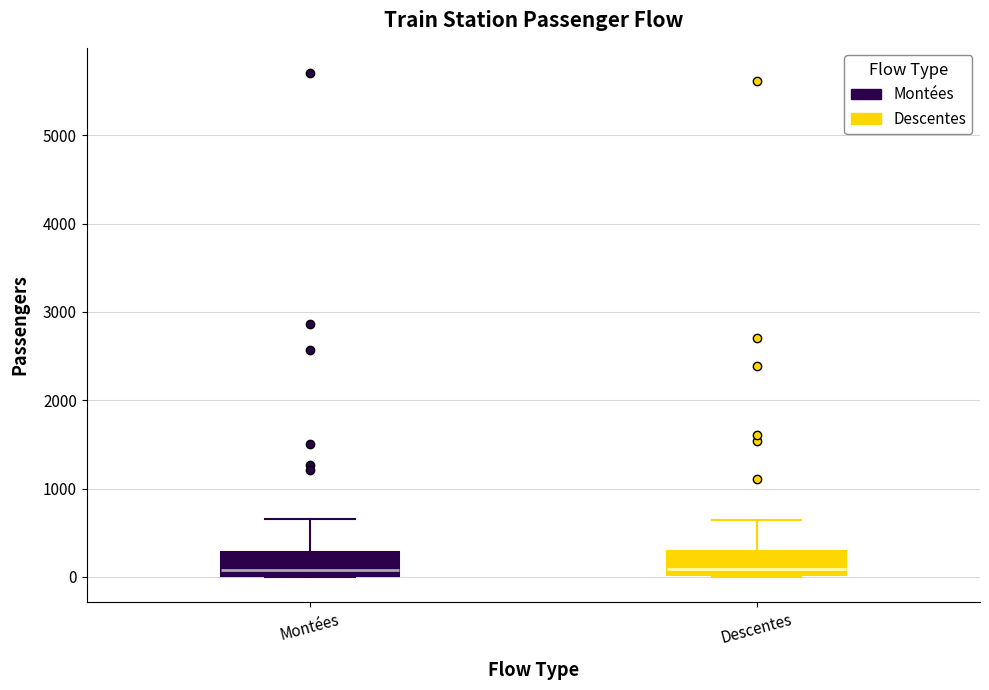

Where is the upper edge of the box for Montées on the y-axis? The values are not printed on the chart, so give them approximately, as read against the axis.

300